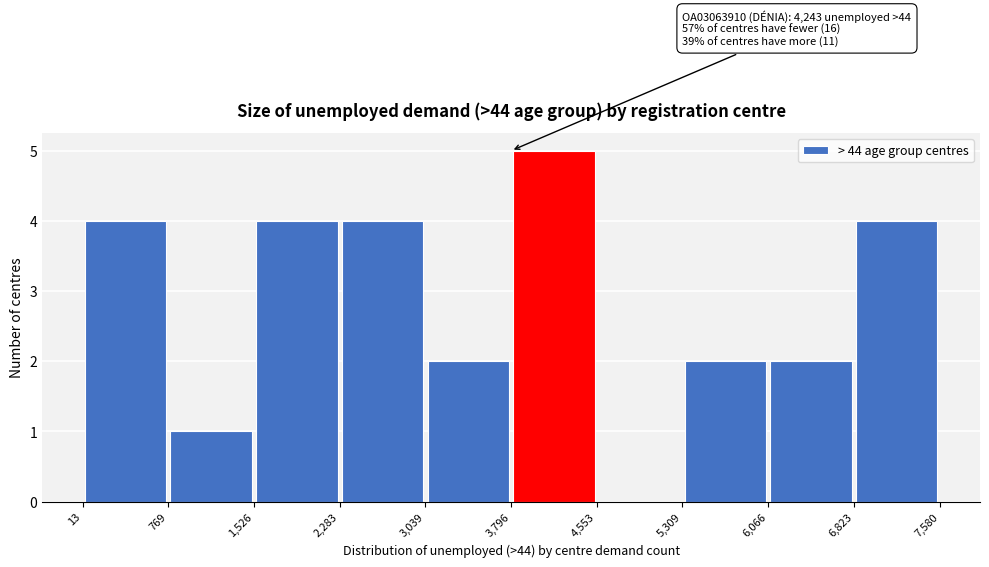

Which range on the x-axis has the tallest bar?

3,796 to 4,553